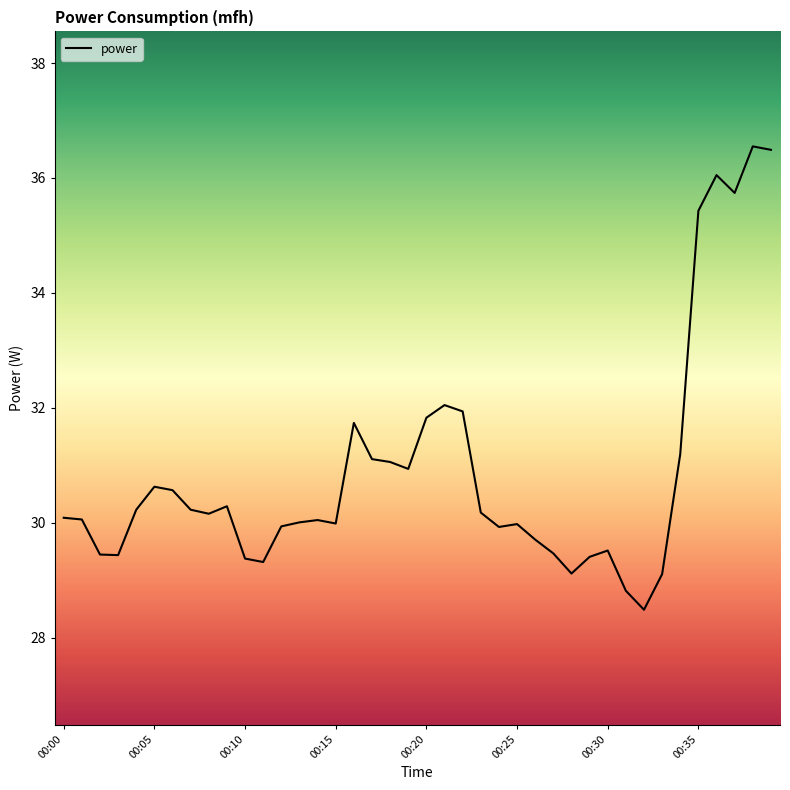

What is the difference between the maximum and minimum values?

8.1